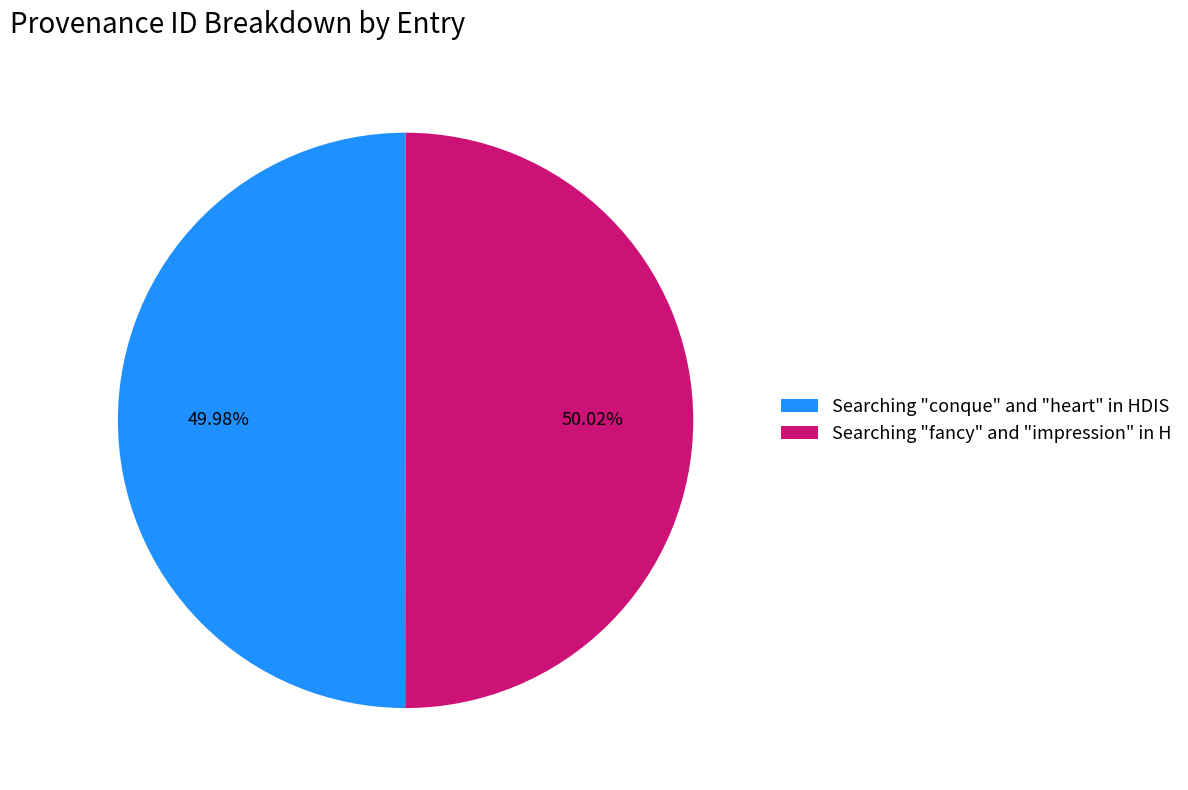

Is there any slice that represents more than half of the pie?

Yes